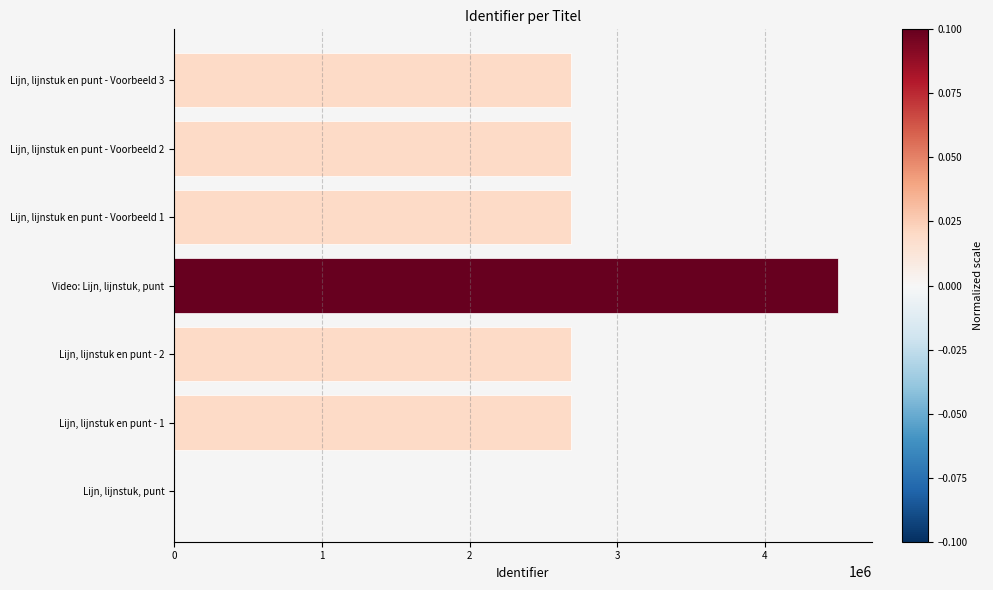

What is the sum of all values?

17943843